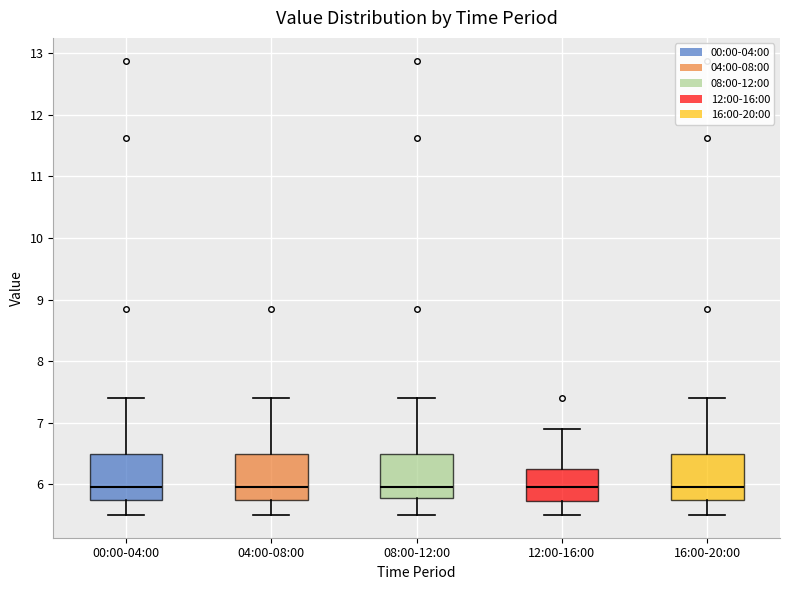

Reading left to right, read every box against the y-axis: the position of its median line, the range the box covers, and the ends of its whiskers. The values are not printed on the chart, so give them approximately, as read against the axis.

00:00-04:00: median 6.0, box 5.7 to 6.5, whiskers 5.5 to 7.4
04:00-08:00: median 6.0, box 5.7 to 6.5, whiskers 5.5 to 7.4
08:00-12:00: median 6.0, box 5.8 to 6.5, whiskers 5.5 to 7.4
12:00-16:00: median 6.0, box 5.7 to 6.2, whiskers 5.5 to 6.9
16:00-20:00: median 6.0, box 5.7 to 6.5, whiskers 5.5 to 7.4